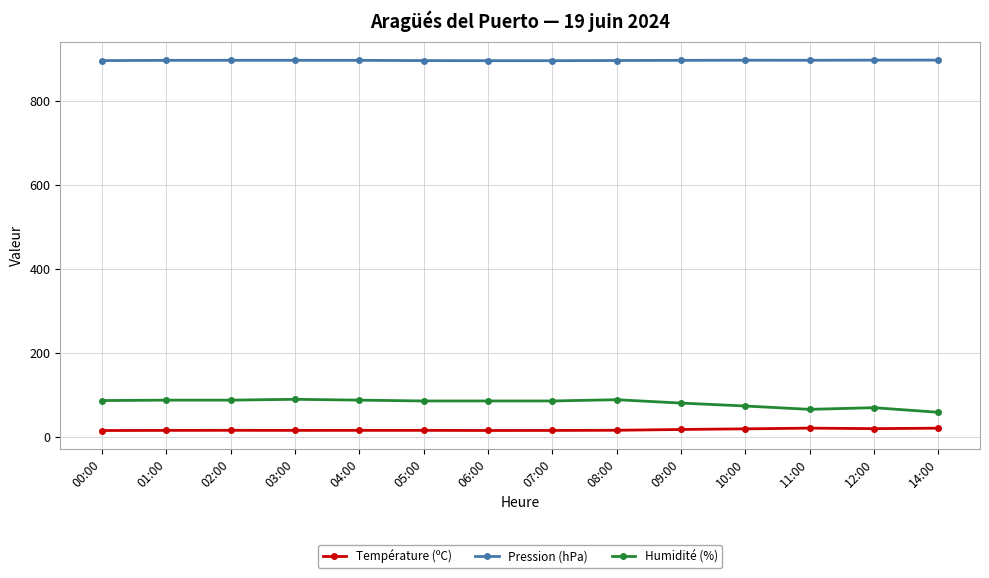

What is the label of the 10th point from the left?

09:00